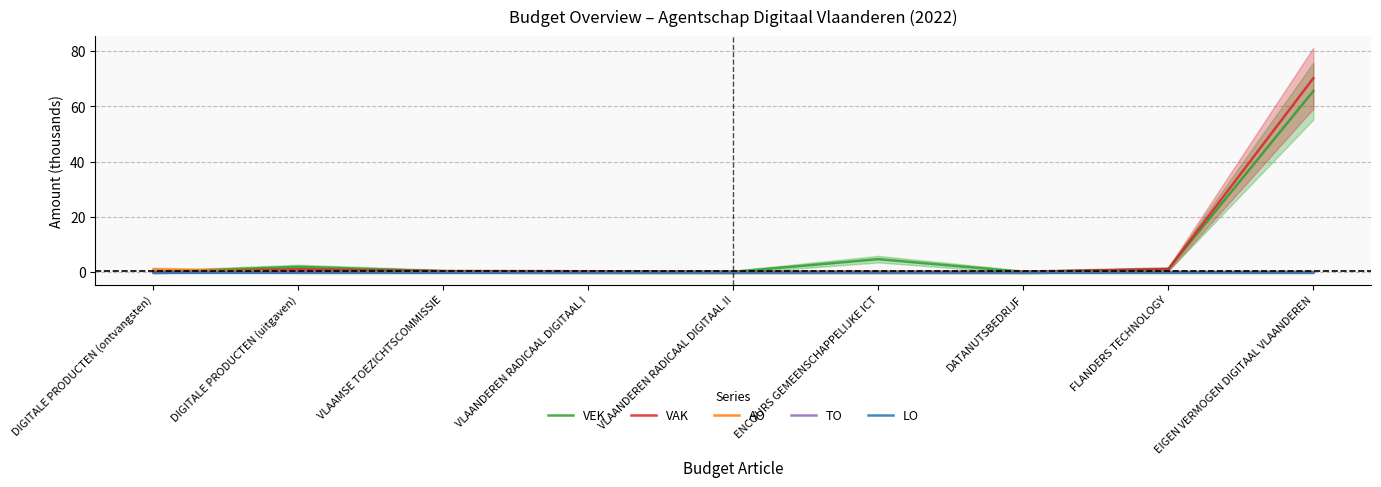

In VEK, how many points are higher than both neighbors (excluding endpoints)?

2